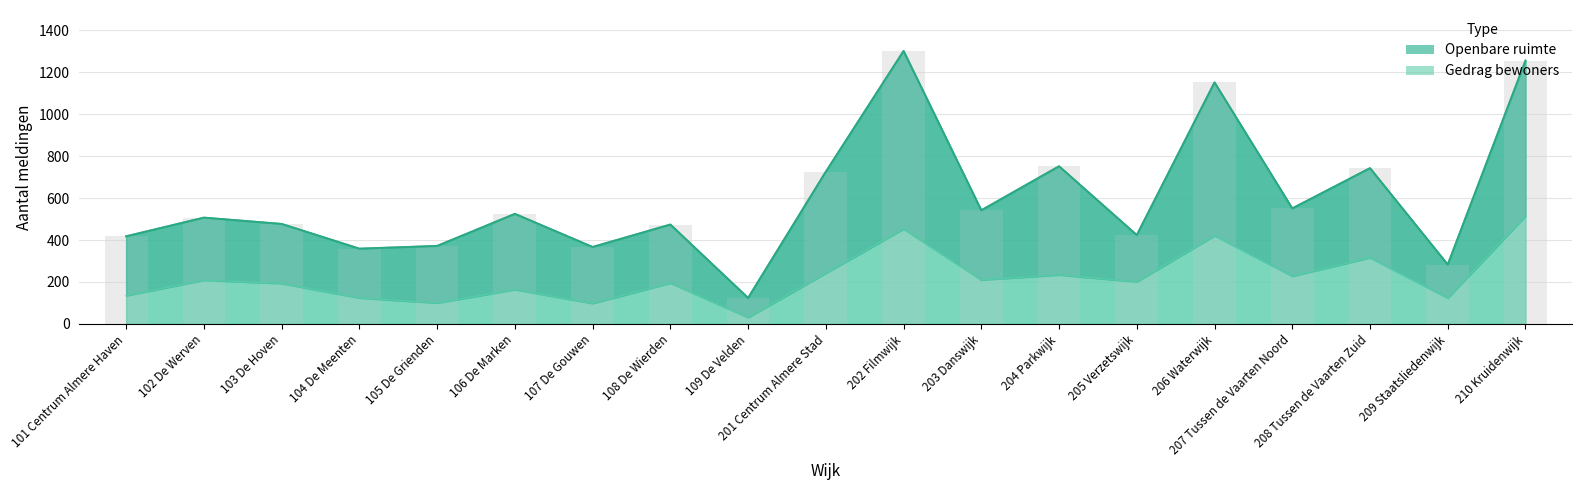

Is the value of openbare_ruimte at 208 Tussen de Vaarten Zuid greater than the value of gedrag_bewoners at 207 Tussen de Vaarten Noord?

Yes